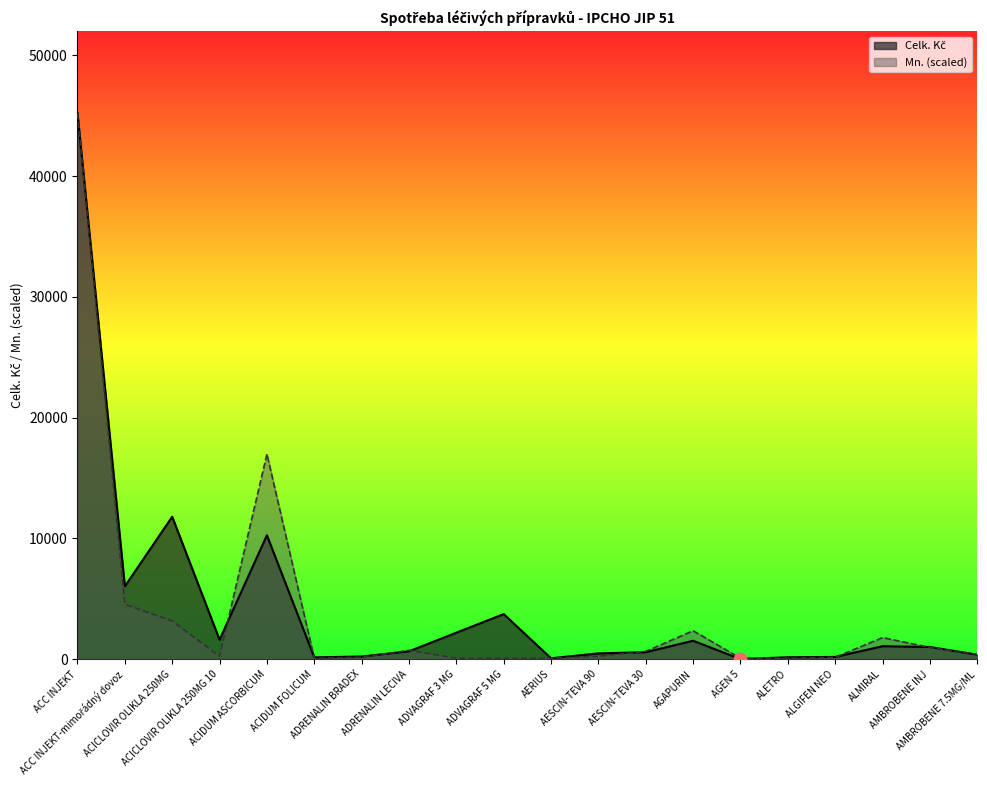

Which series has the largest total across all categories?

Celk. Kč